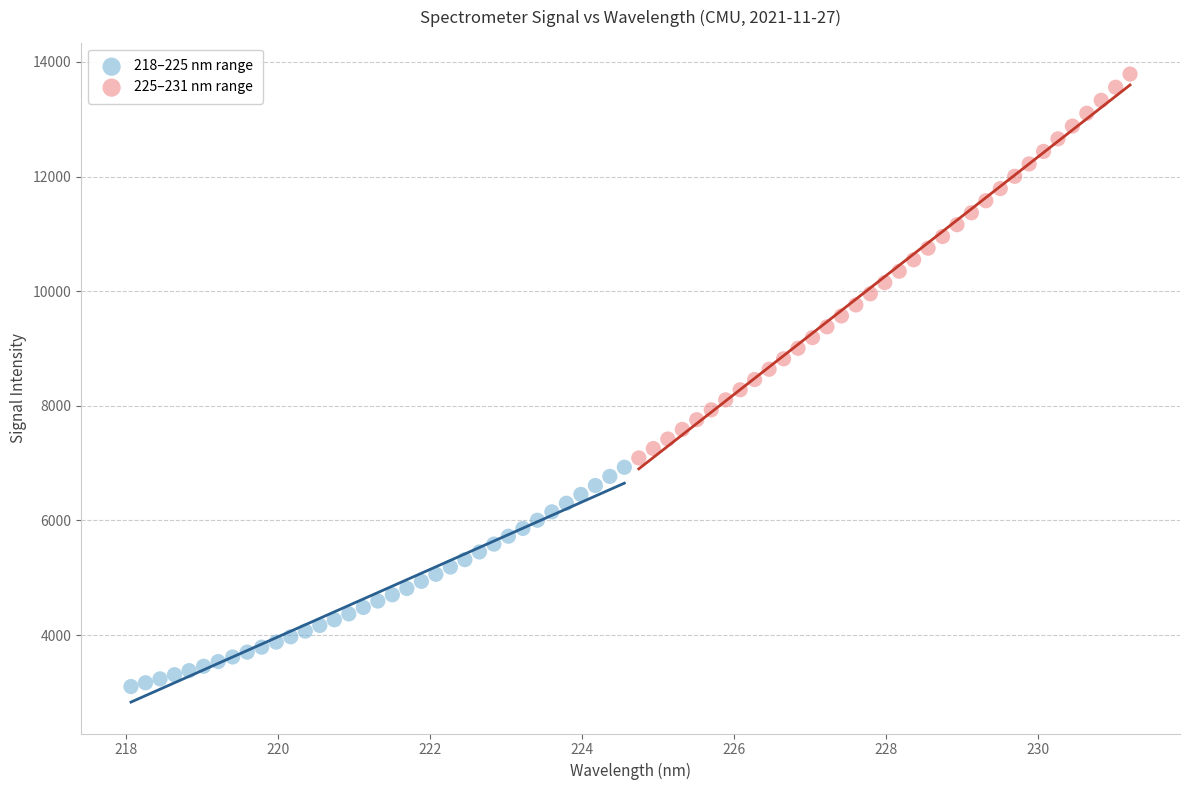

Which series contains the highest Y value?

225–231 nm range